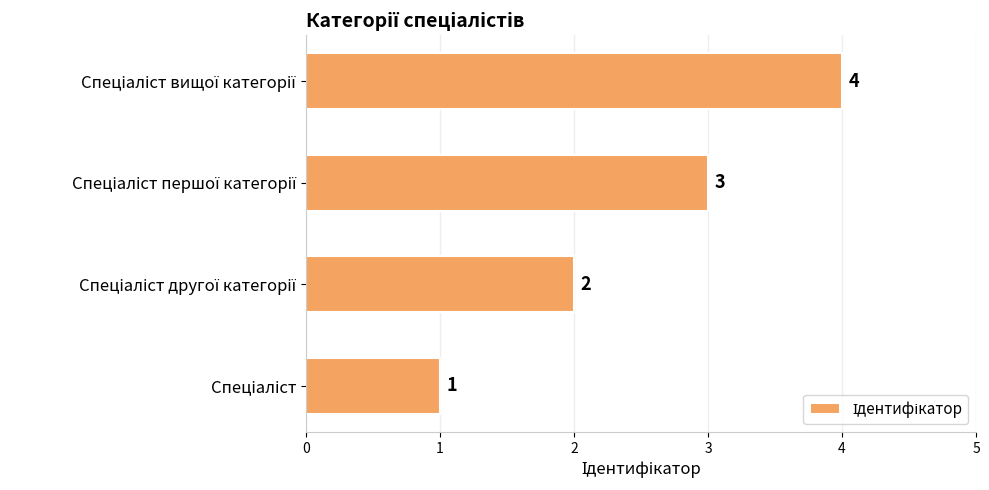

What is the difference between the maximum and minimum values?

3